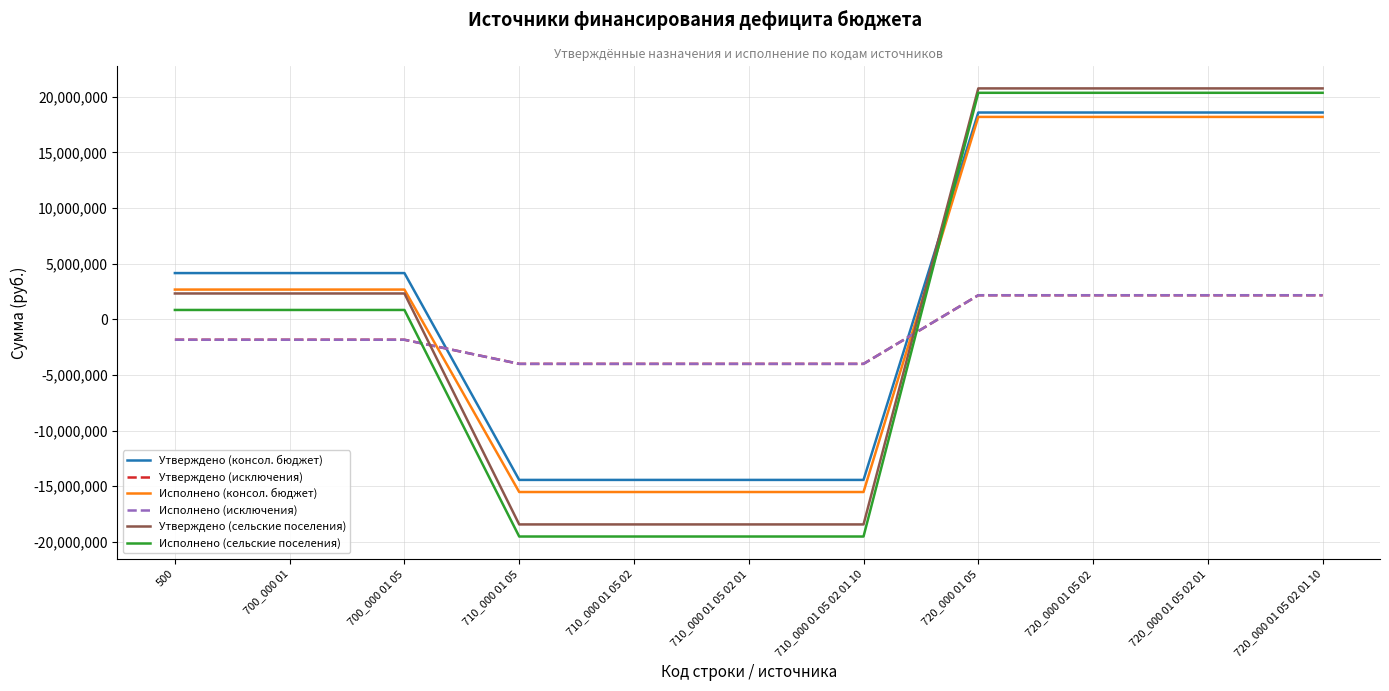

Is the value of Утверждено (консол. бюджет) at 700_000 01 05 greater than the value of Исполнено (сельские поселения) at 720_000 01 05 02?

No